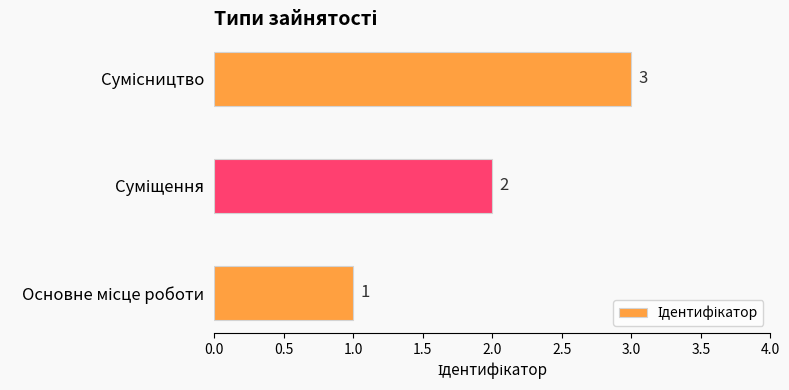

What is the sum of all values?

6